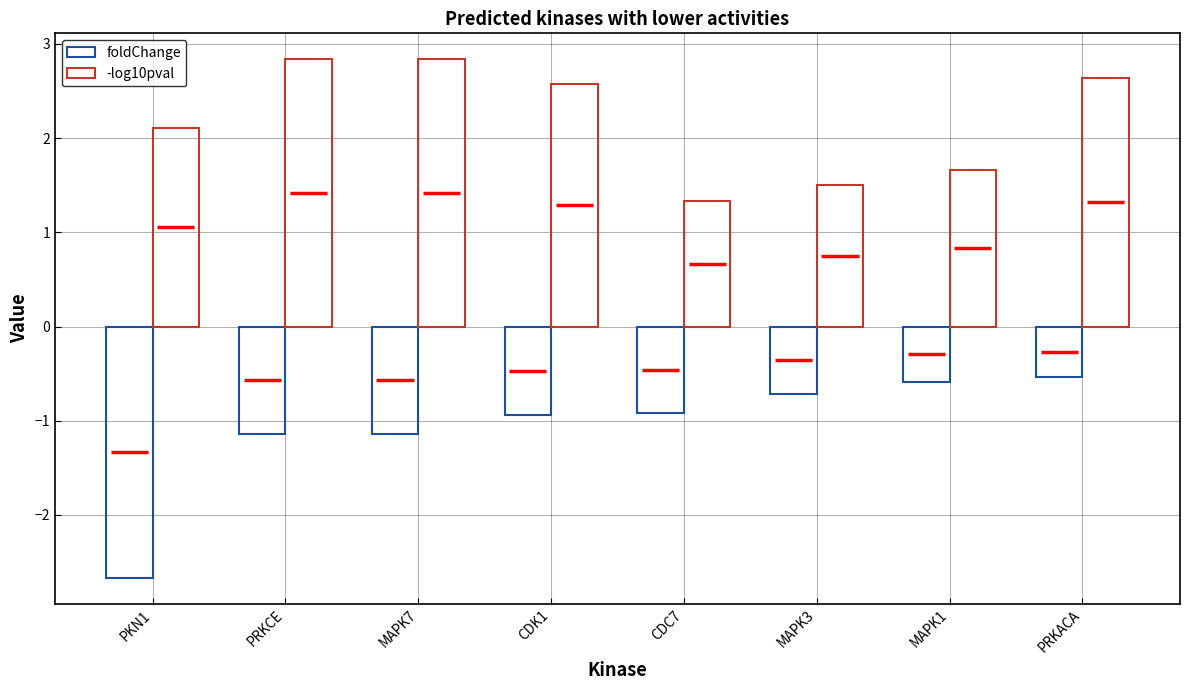

Which category has the highest value across all series?

PRKCE